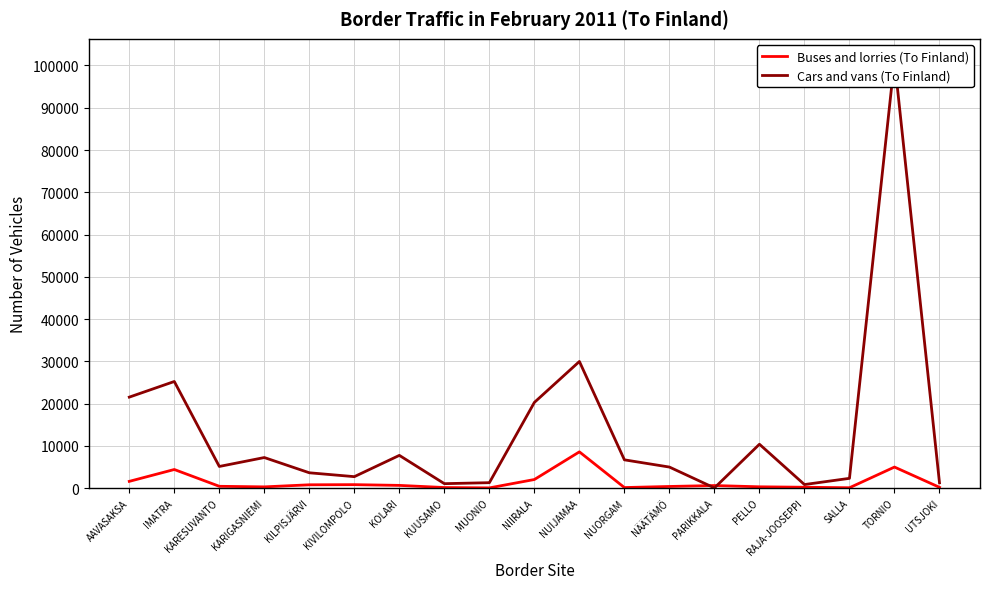

Which series has the largest total across all categories?

Cars and vans (To Finland)